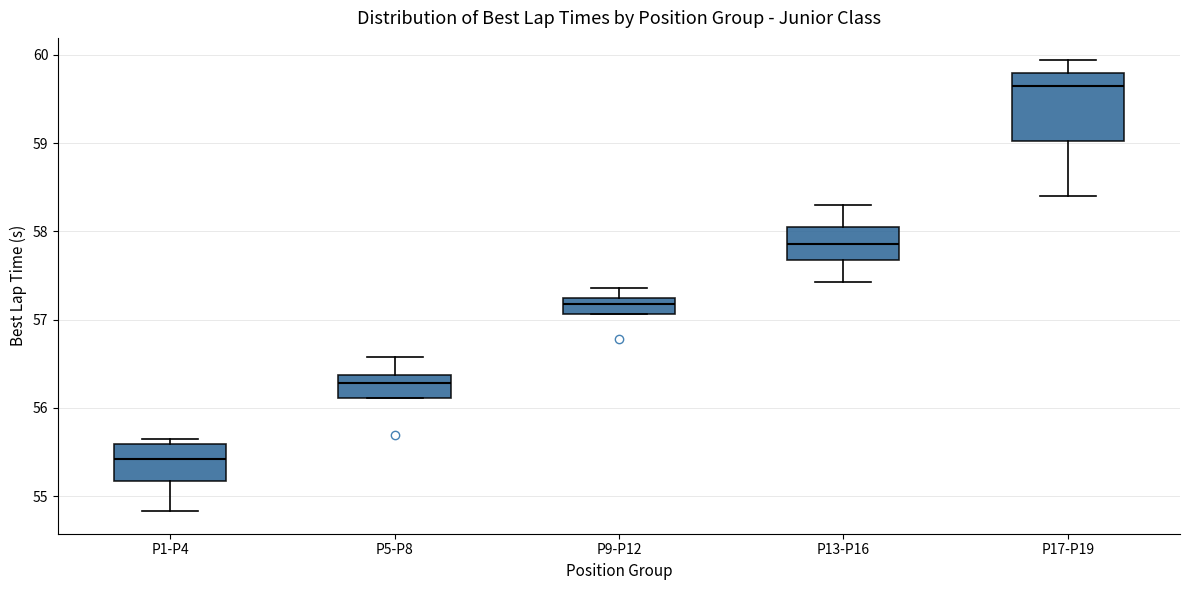

Reading left to right, transcribe this box plot: for each box, give where its median line is, the range the box spans, and where its two whiskers end, as read against the y-axis. The values are not printed on the chart, so give them approximately, as read against the axis.

P1-P4: median 55.4, box 55.2 to 55.6, whiskers 54.8 to 55.6 (just above the box's upper edge)
P5-P8: median 56.3, box 56.1 to 56.4, whiskers 56.1 to 56.6
P9-P12: median 57.2 (inside the box), box 57.1 to 57.2, whiskers 57.1 to 57.4
P13-P16: median 57.9, box 57.7 to 58.0, whiskers 57.4 to 58.3
P17-P19: median 59.6, box 59.0 to 59.8, whiskers 58.4 to 59.9